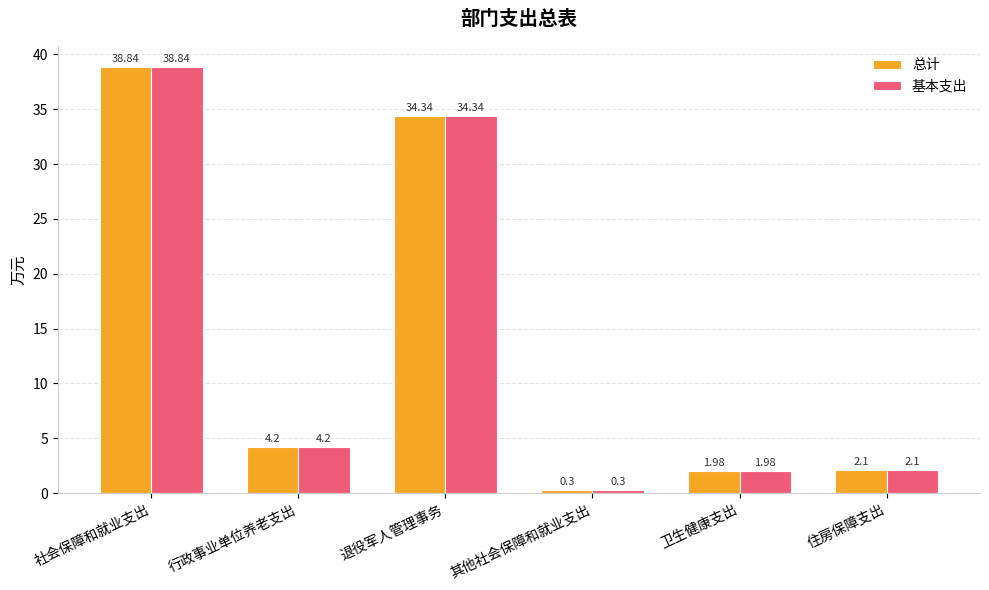

Where does the 总计 series first go above 4?

社会保障和就业支出